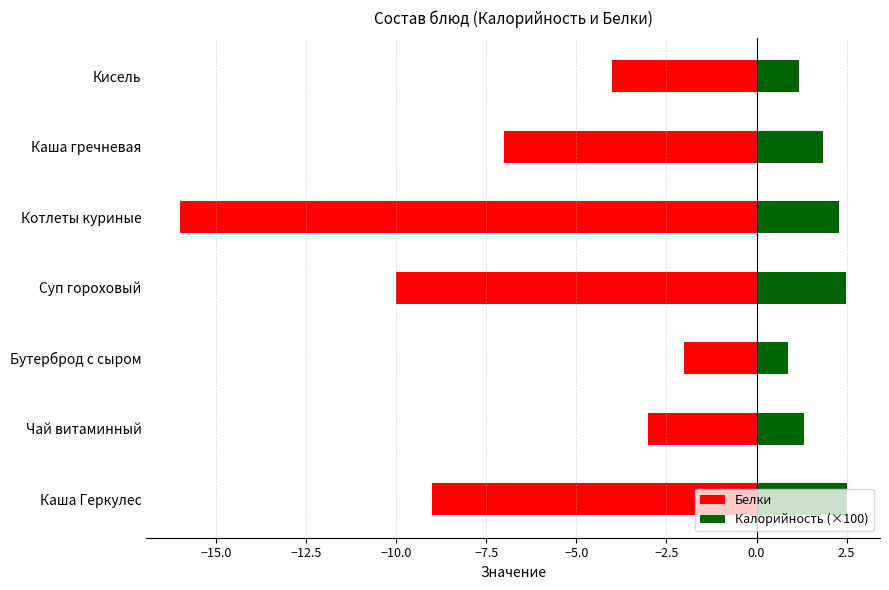

Reading left to right, list all the values displayed in this chart.

Белки: -9.0	-3.0	-2.0	-10.0	-16.0	-7.0	-4.0
Калорийность (×100): 2.5	1.3	0.9	2.5	2.3	1.9	1.2